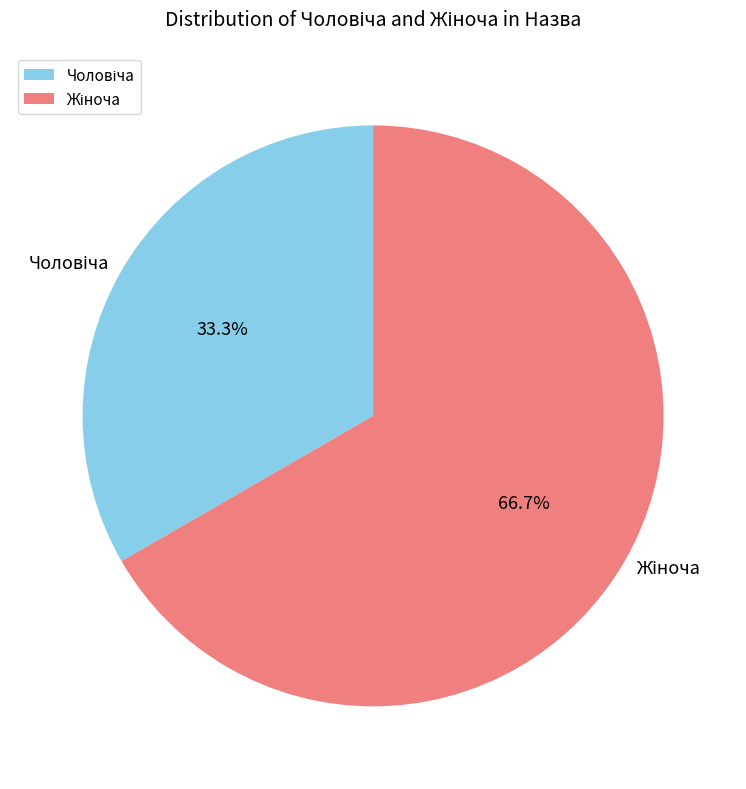

Is there any slice that represents more than half of the pie?

Yes